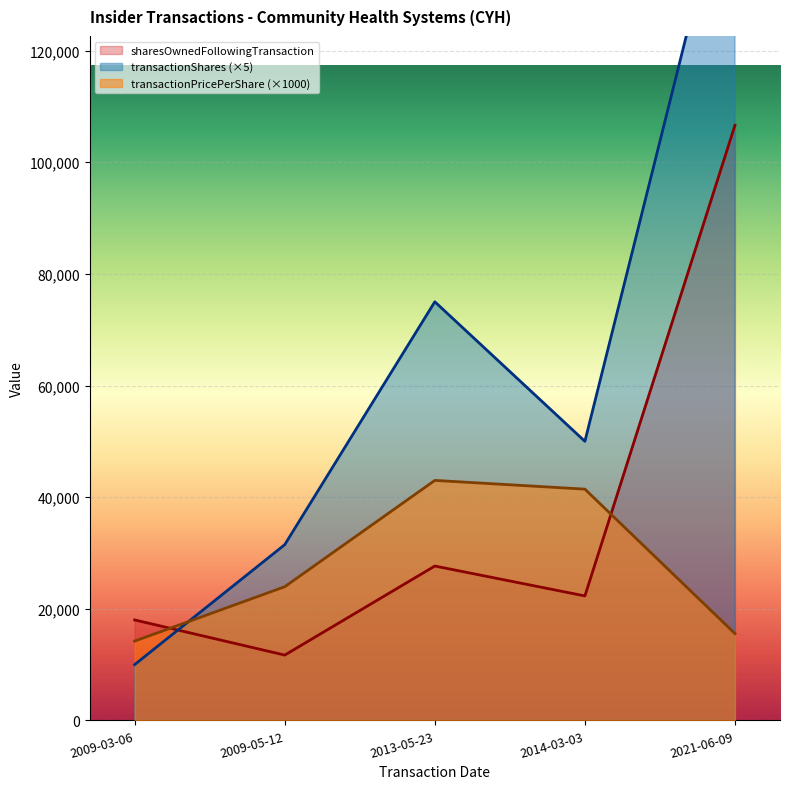

How many intersections are there between transactionPricePerShare and transactionShares?

1